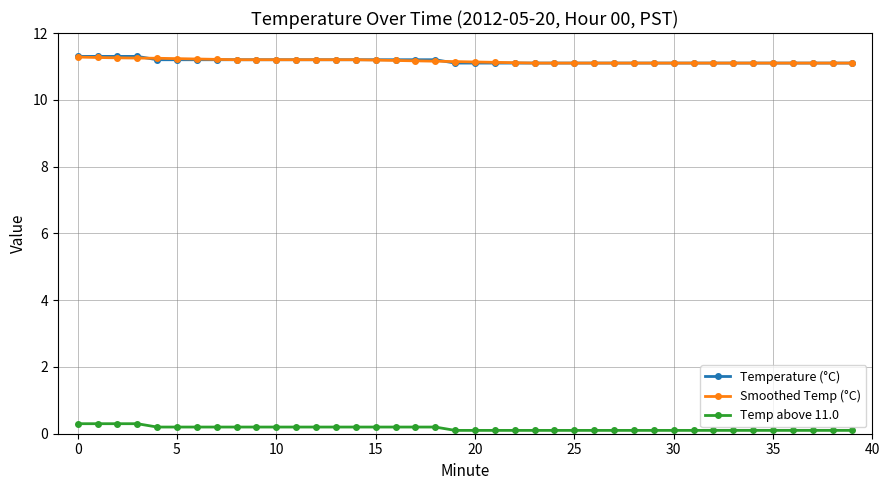

True or false: Smoothed Temp (°C) and Temp above 11.0 cross at least once.

False